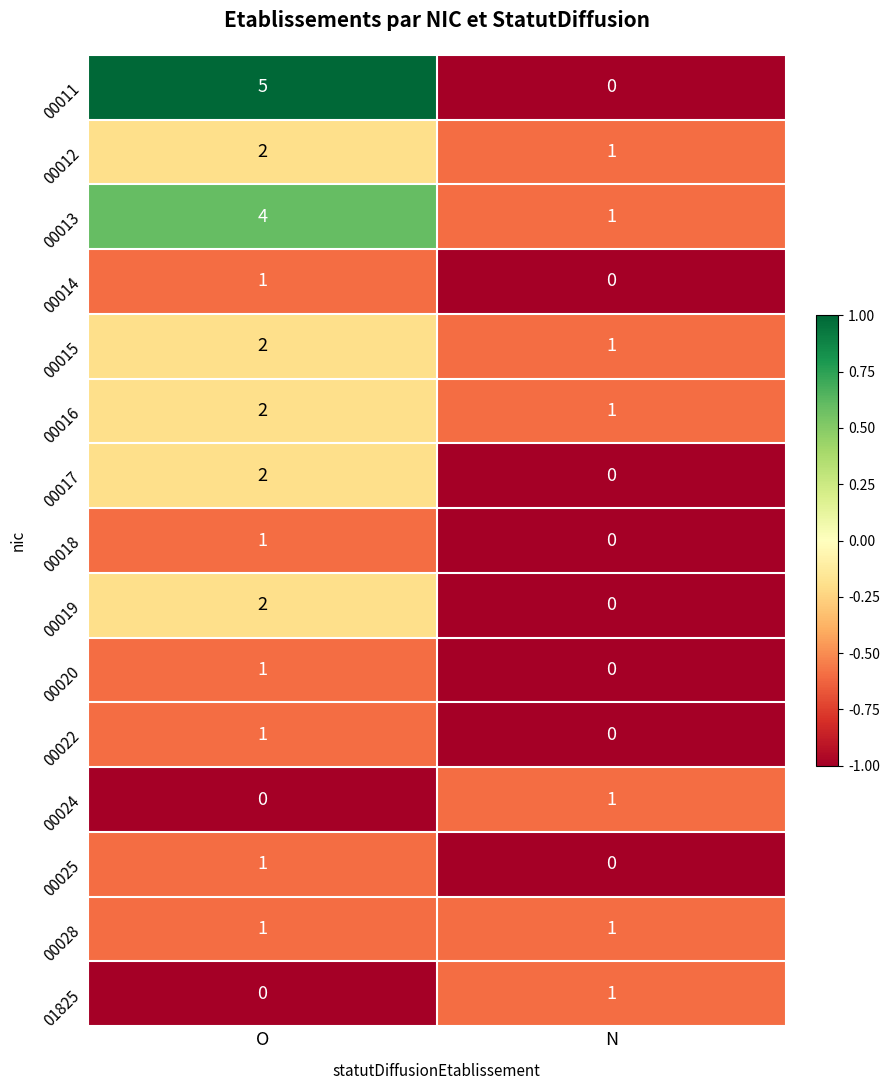

What is the spread (max minus min) of values at N?

1